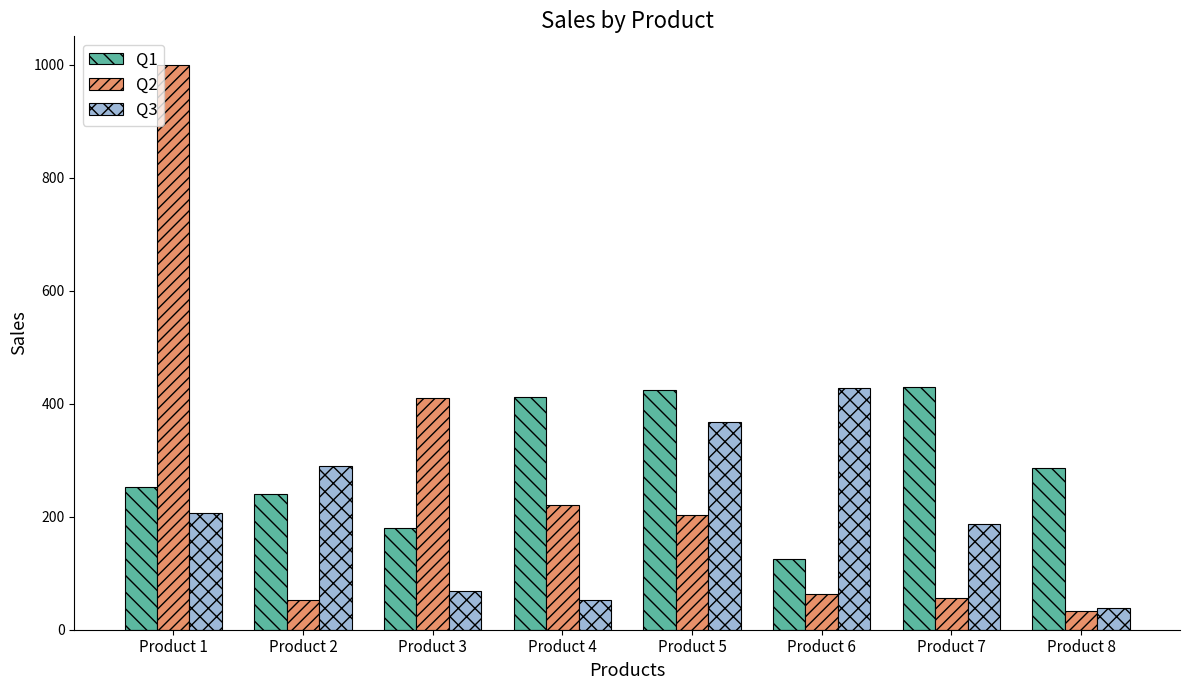

At which label does Q1 first exceed 286?

Product 4